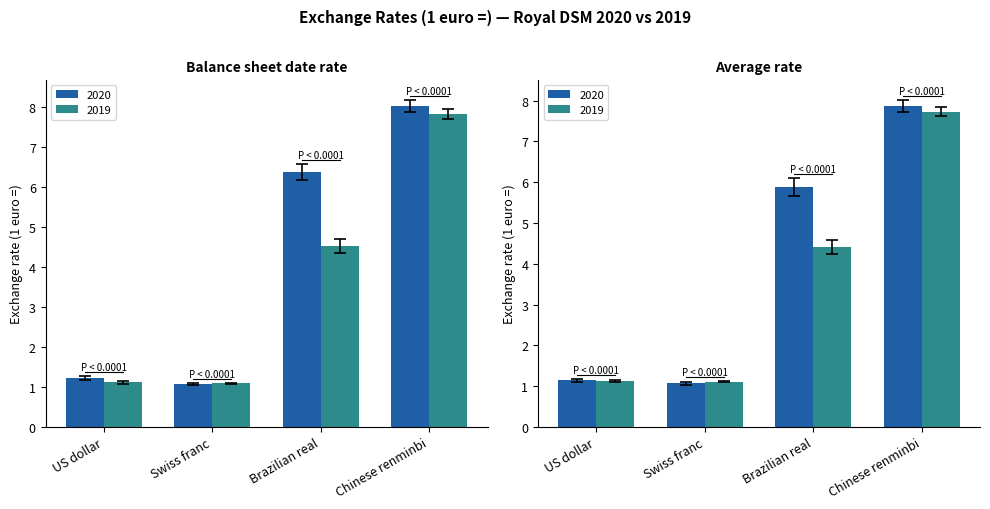

Reading left to right, what are all the values shown in this chart?

2020 (Balance sheet date): US dollar=1.2	Swiss franc=1.1	Brazilian real=6.4	Chinese renminbi=8.0
2019 (Balance sheet date): US dollar=1.1	Swiss franc=1.1	Brazilian real=4.5	Chinese renminbi=7.8
2020 (Average): US dollar=1.1	Swiss franc=1.1	Brazilian real=5.9	Chinese renminbi=7.9
2019 (Average): US dollar=1.1	Swiss franc=1.1	Brazilian real=4.4	Chinese renminbi=7.7